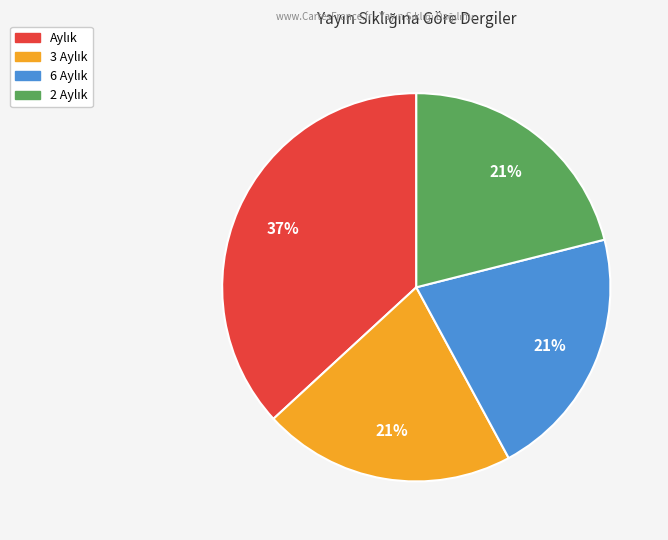

To the nearest percent, what is the difference between the largest and smallest slice percentages?

16%